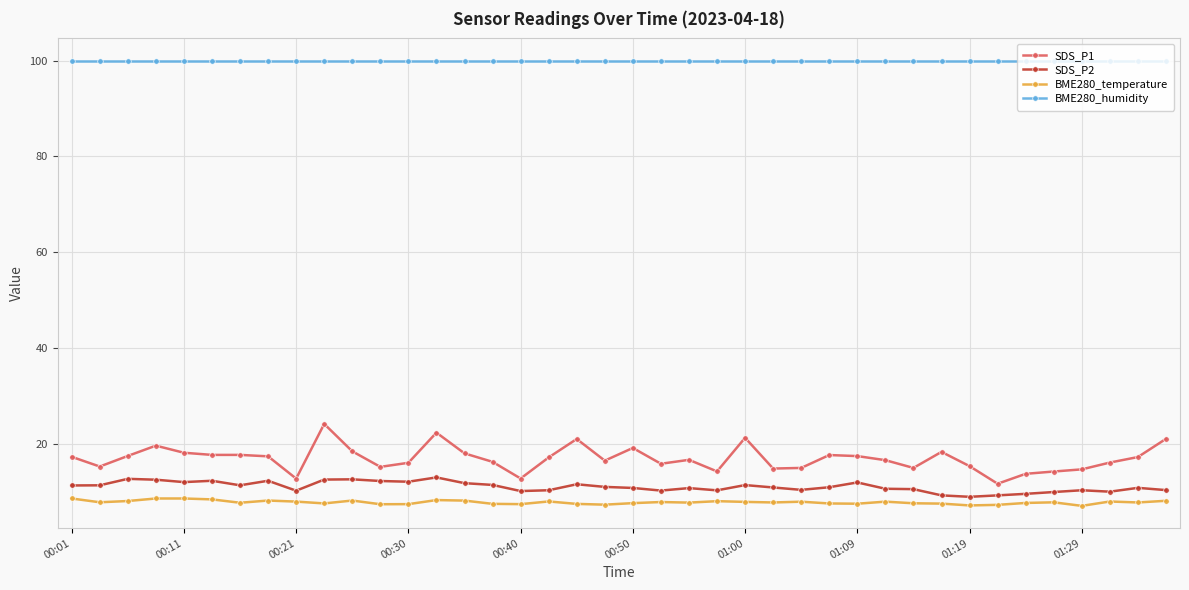

True or false: BME280_temperature and BME280_humidity intersect in this chart.

False